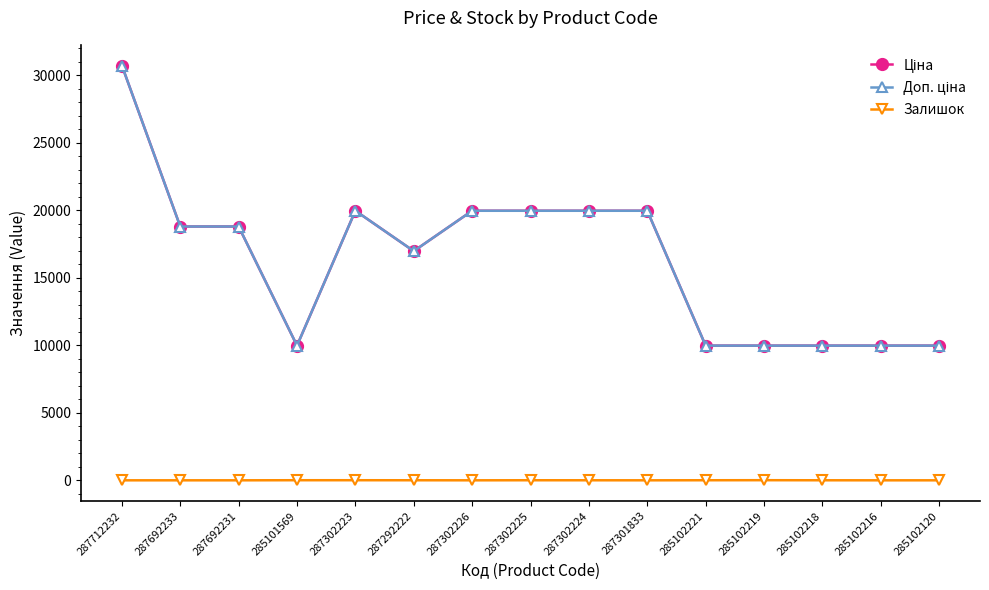

Reading left to right, extract all data points from this chart.

Ціна: 287712232=30717.1	287692233=18796.8	287692231=18796.8	285101569=9975.0	287302223=19964.2	287292222=16976.3	287302226=19964.2	287302225=19964.2	287302224=19964.2	287301833=19964.2	285102221=9975.0	285102219=9975.0	285102218=9975.0	285102216=9975.0	285102120=9975.0
Доп. ціна: 287712232=30717.1	287692233=18796.8	287692231=18796.8	285101569=9975.0	287302223=19964.2	287292222=16976.3	287302226=19964.2	287302225=19964.2	287302224=19964.2	287301833=19964.2	285102221=9975.0	285102219=9975.0	285102218=9975.0	285102216=9975.0	285102120=9975.0
Залишок: 287712232=0.0	287692233=0.0	287692231=0.0	285101569=7.0	287302223=7.0	287292222=4.0	287302226=0.0	287302225=5.0	287302224=3.0	287301833=0.0	285102221=5.0	285102219=9.0	285102218=3.0	285102216=0.0	285102120=0.0